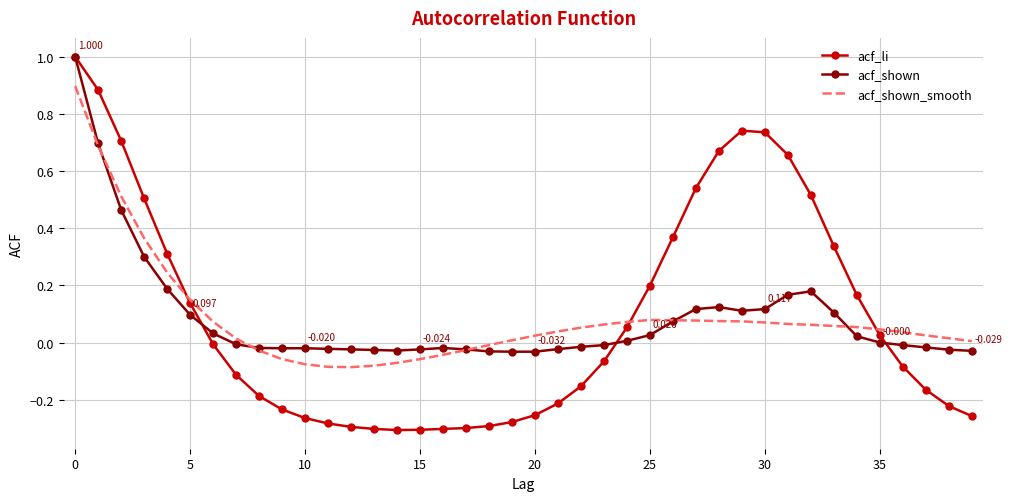

What are all the series names shown in the legend?

acf_li, acf_shown, acf_shown_smooth